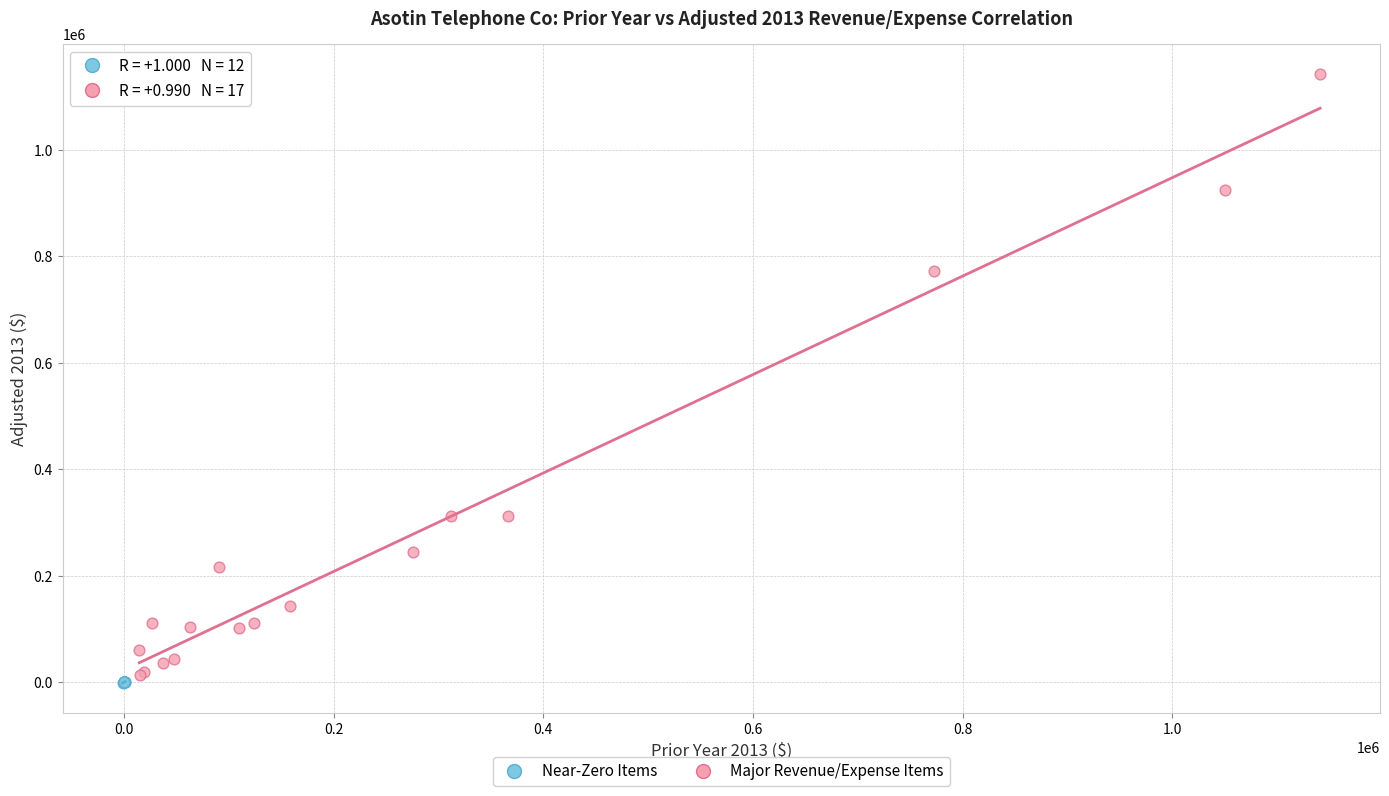

Which series contains the highest Y value?

Major Revenue/Expense Items